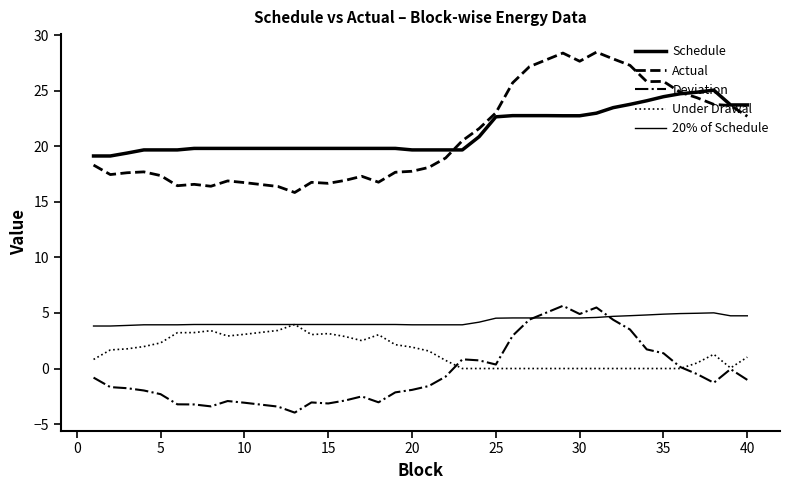

Is this an area chart (filled region under the line)?

No